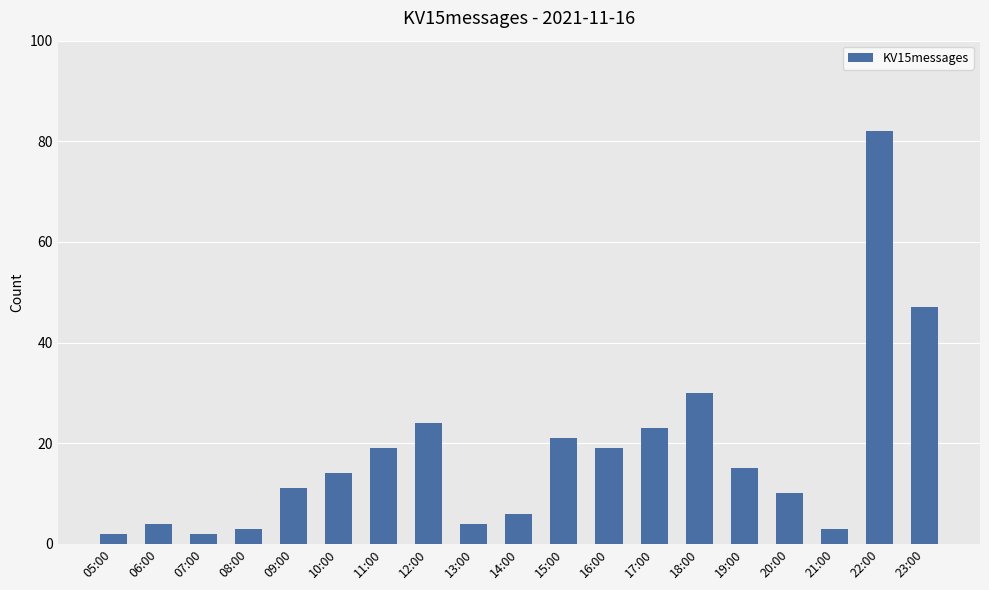

Where is the data nearest to the value 42?

23:00